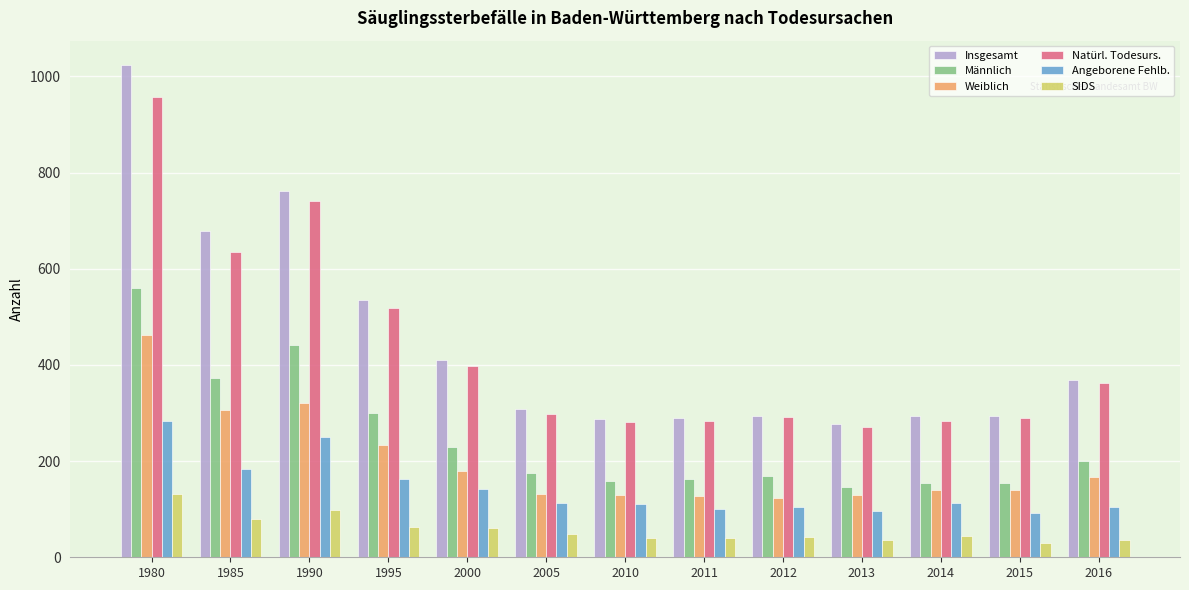

The Natürl. Todesurs. series shows 519 at 1995. True or false?

True